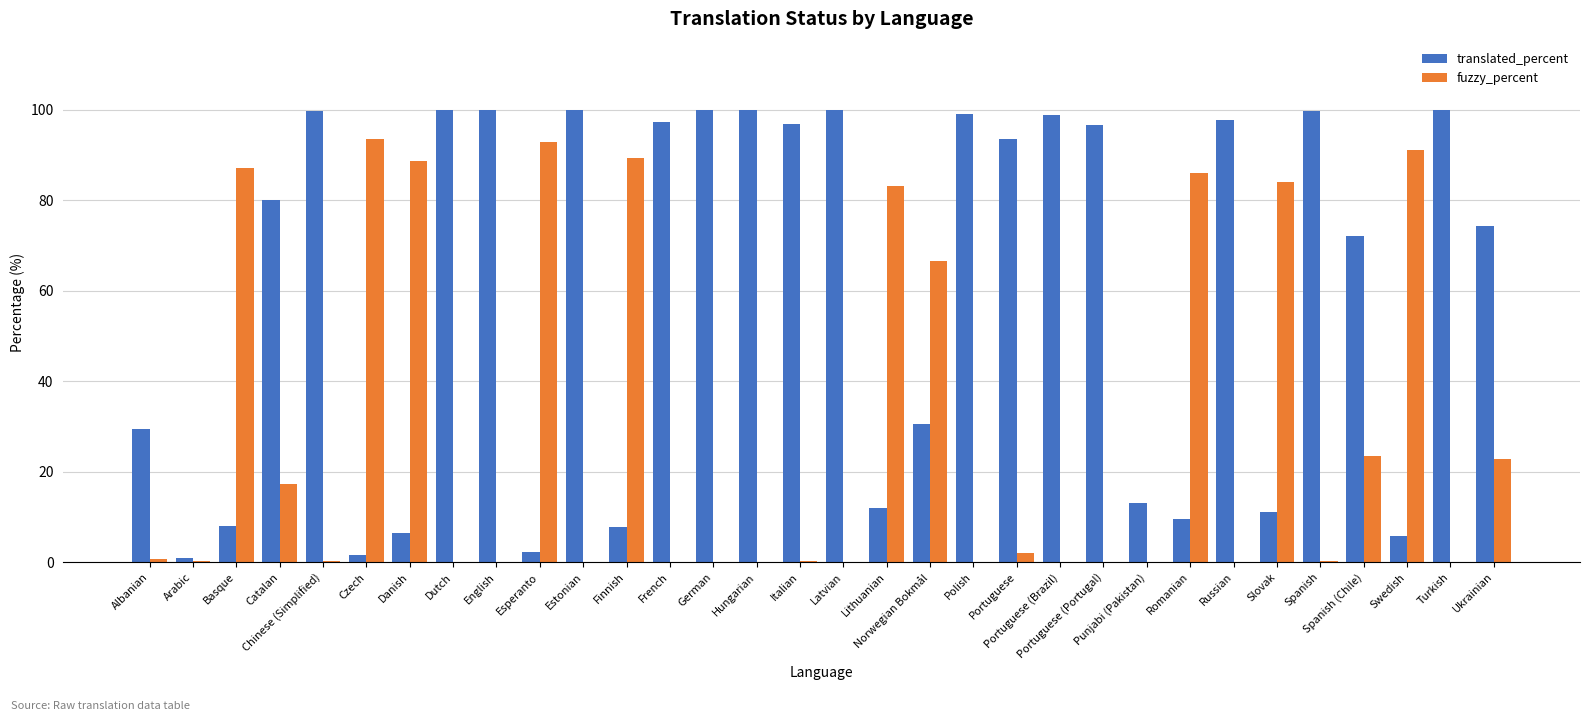

What is the approximate value of translated_percent at Czech?

1.6